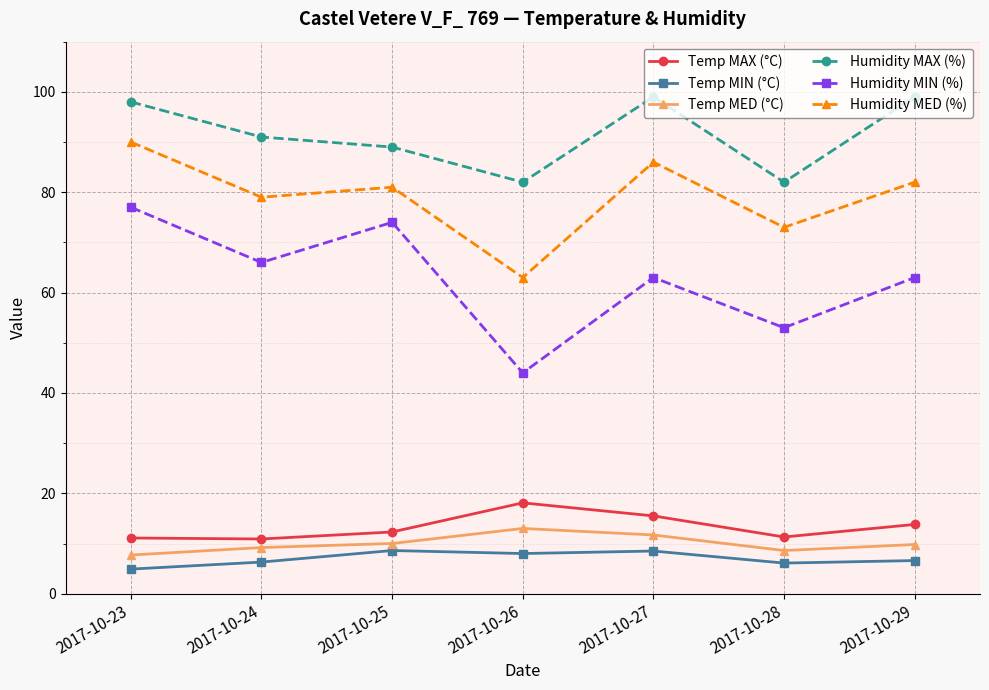

Which category has the lowest value across all series?

2017-10-23